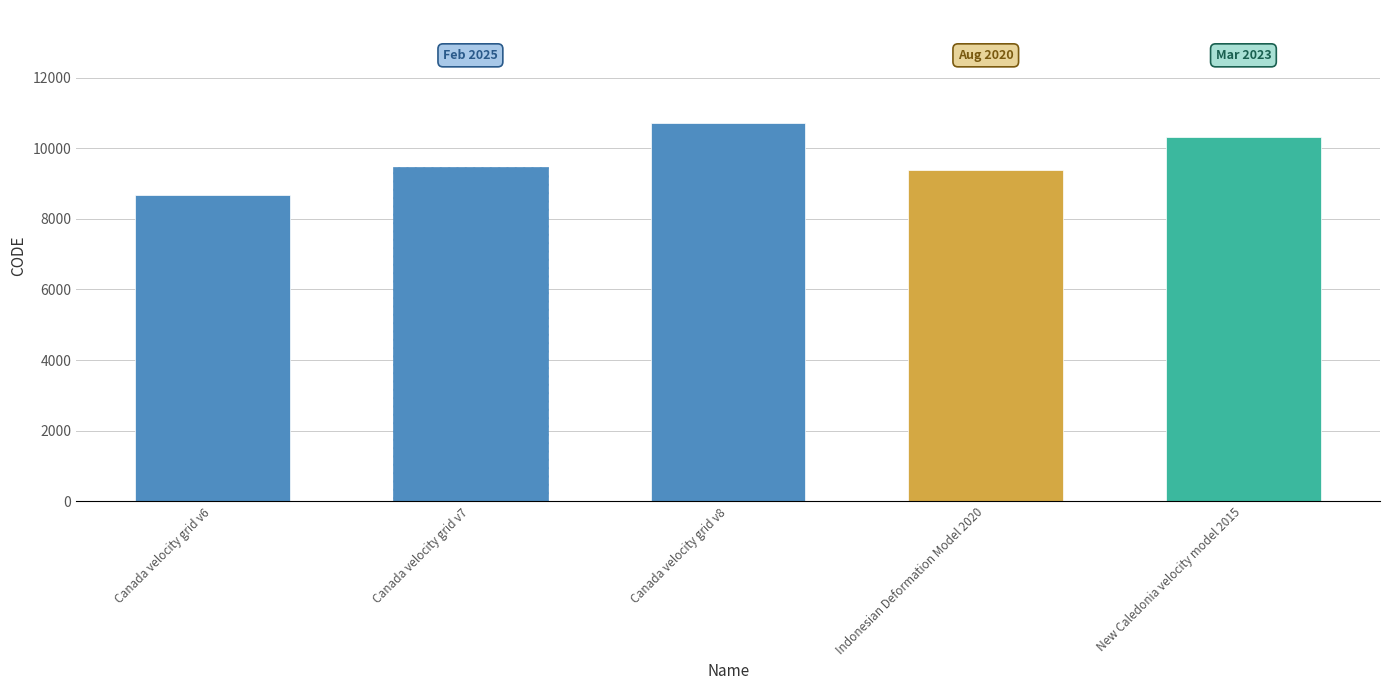

Reading left to right, transcribe all the data shown in this chart.

Canada velocity grid v6=8676	Canada velocity grid v7=9483	Canada velocity grid v8=10707	Indonesian Deformation Model 2020=9375	New Caledonia velocity model 2015=10323